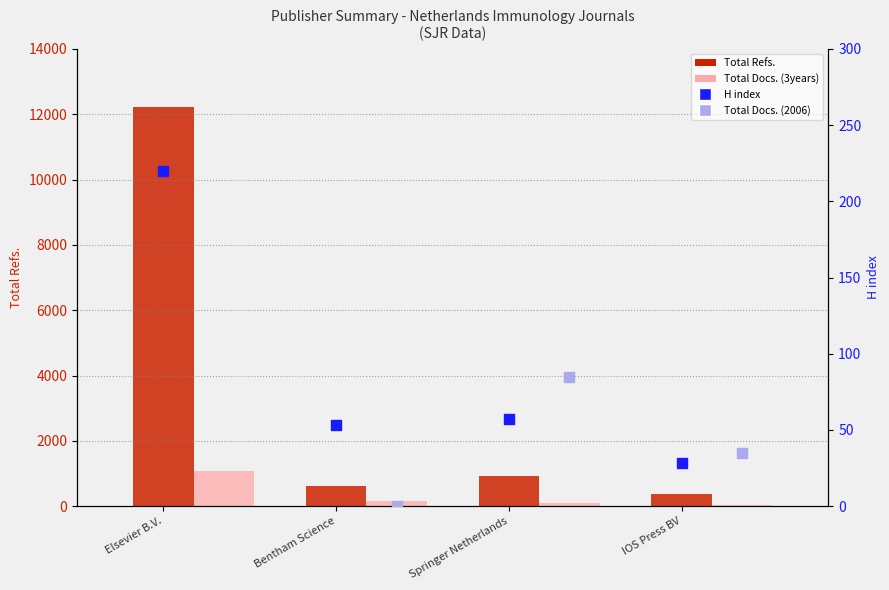

Is the value of Total Docs. (2006) at IOS Press BV greater than the value of Total Docs. (3years) at Elsevier B.V.?

No